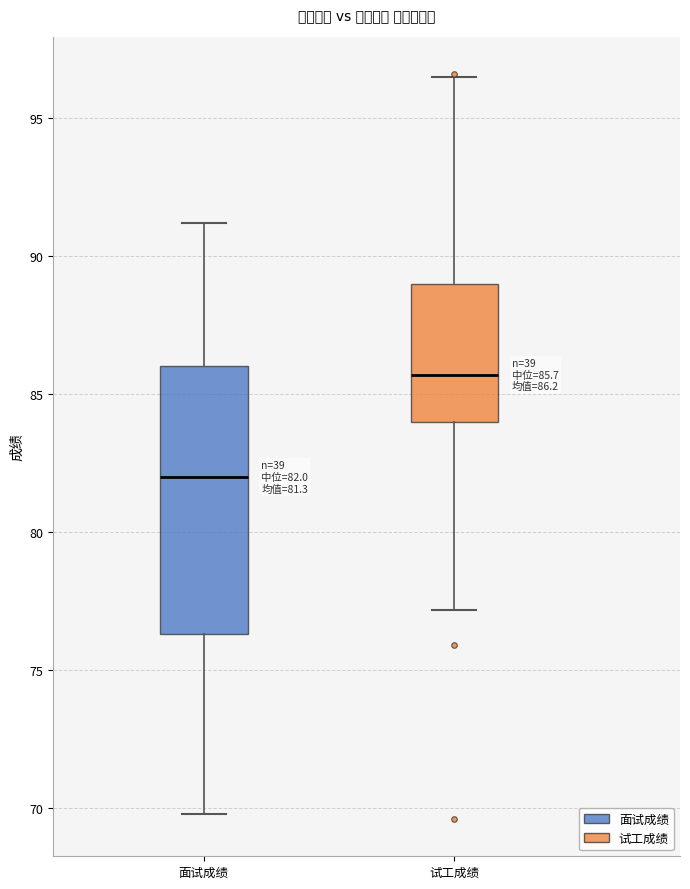

Which box has the lowest median line?

面试成绩